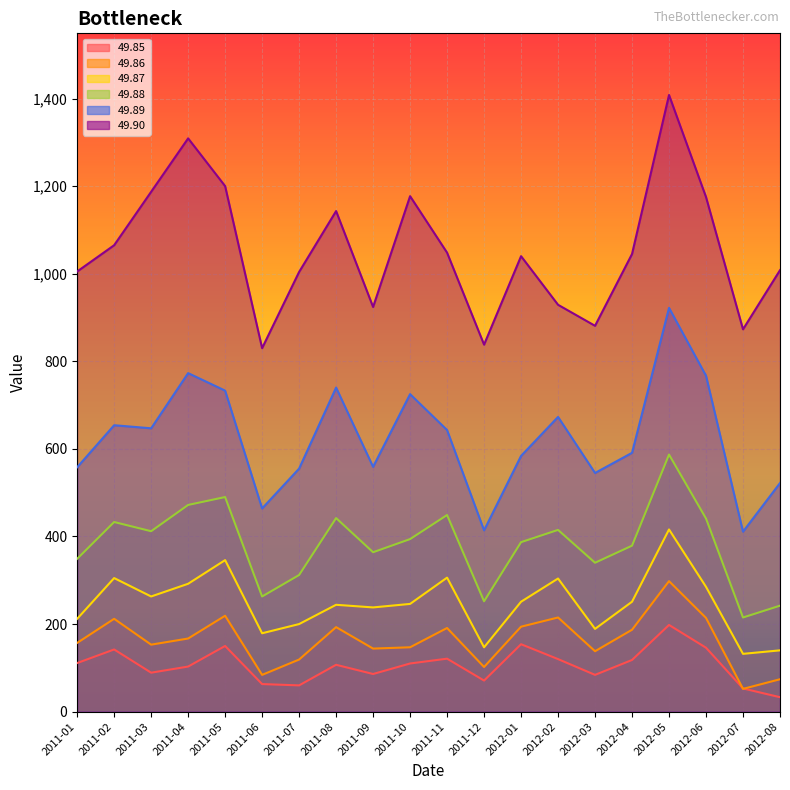

Rank the series at 2012-05 from lowest to highest value.

49.85, 49.86, 49.87, 49.88, 49.89, 49.90